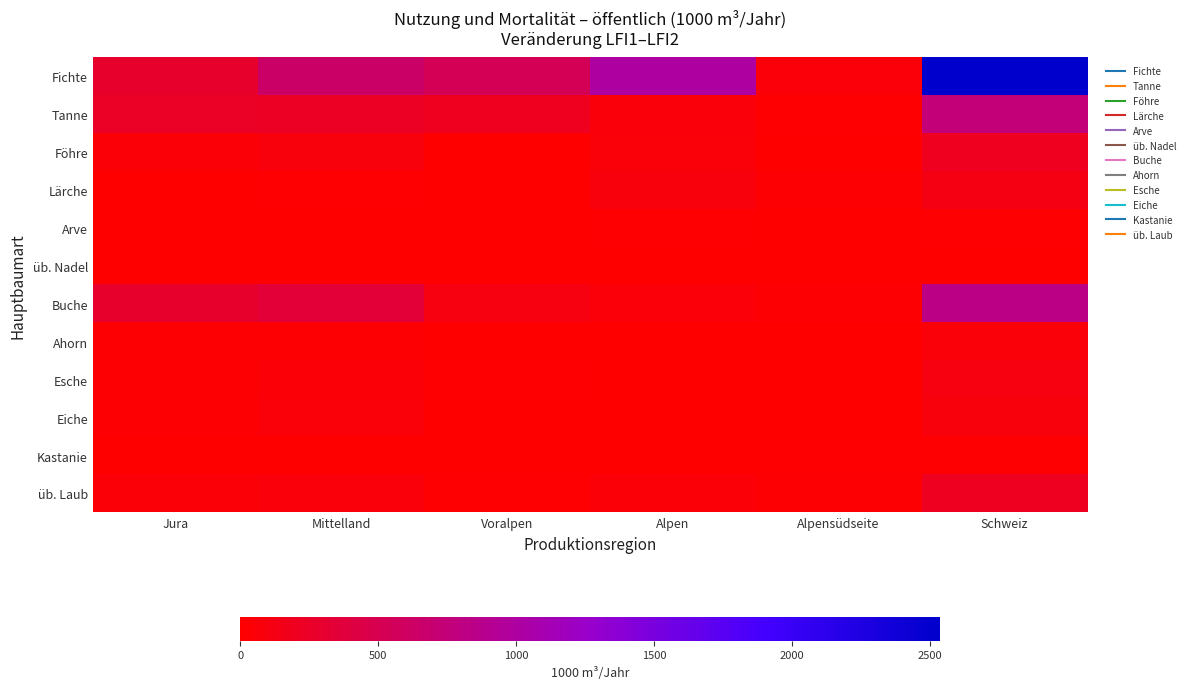

Which category has the highest value across all series?

Schweiz